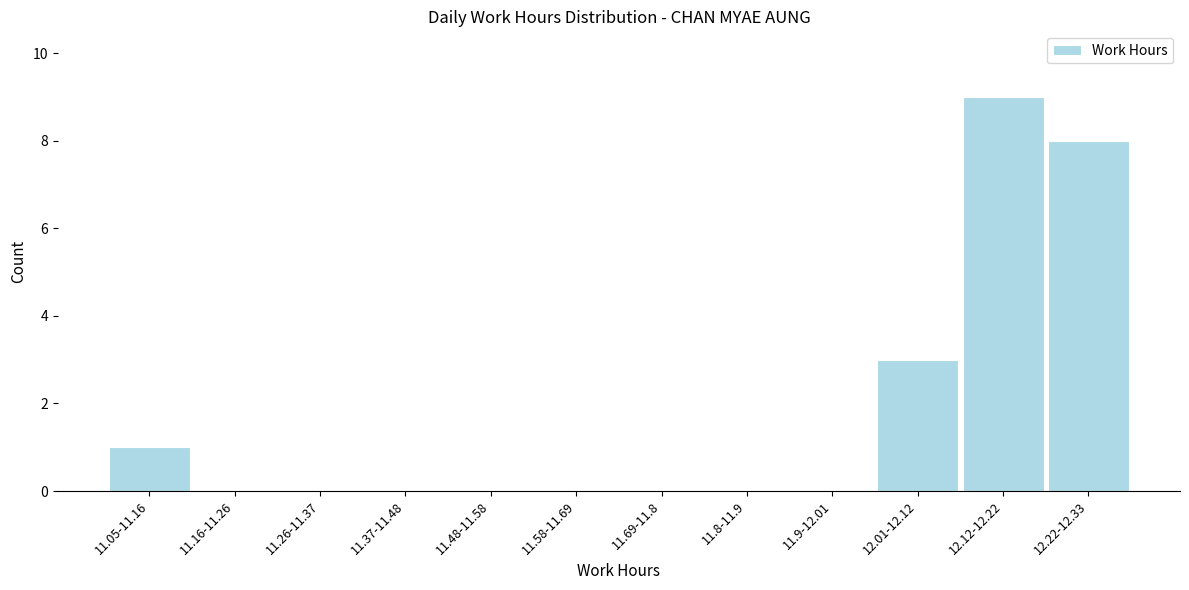

Reading right to left, transcribe all the data shown in this chart.

12.22-12.33=8	12.12-12.22=9	12.01-12.12=3	11.9-12.01=0	11.8-11.9=0	11.69-11.8=0	11.58-11.69=0	11.48-11.58=0	11.37-11.48=0	11.26-11.37=0	11.16-11.26=0	11.05-11.16=1